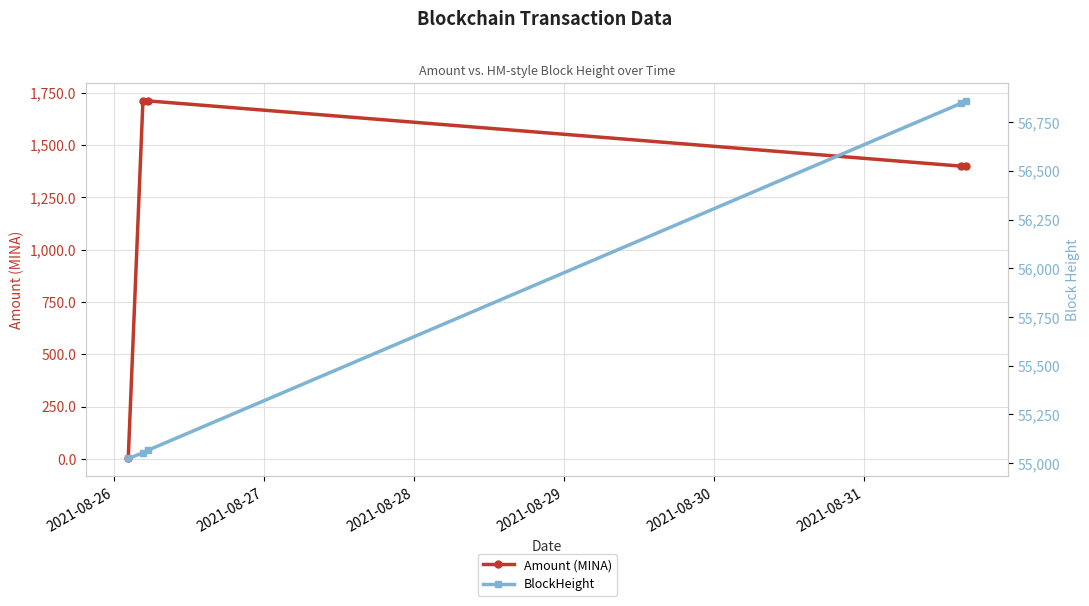

True or false: BlockHeight has more than 1 interior local peaks.

False